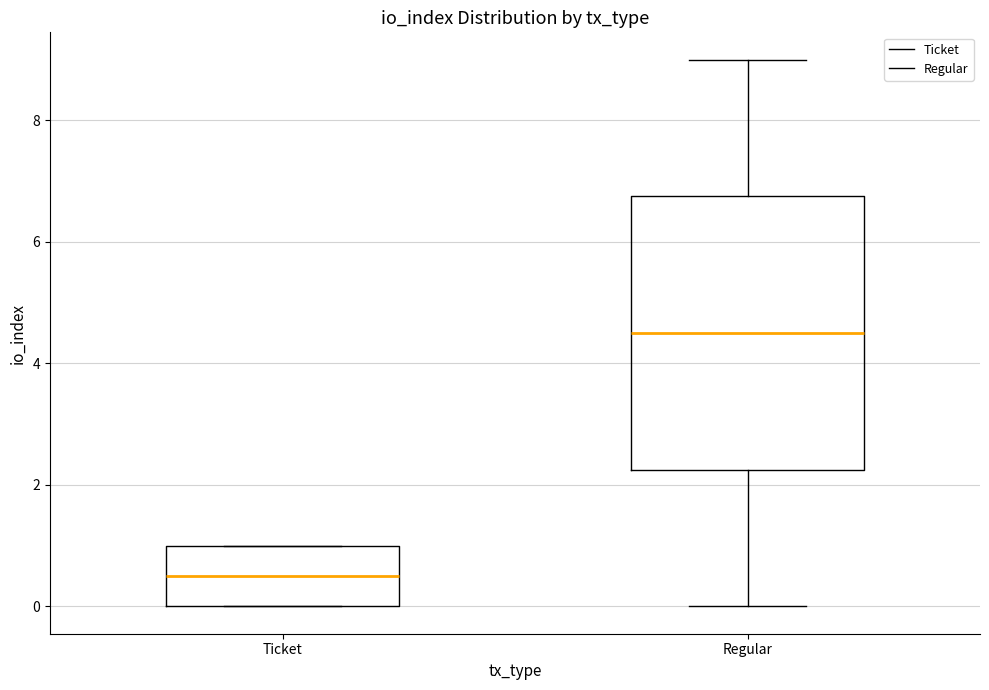

Reading left to right, read every box against the y-axis: the position of its median line, the range the box covers, and the ends of its whiskers. The values are not printed on the chart, so give them approximately, as read against the axis.

Ticket: median 0.6, box 0.0 to 1.0, whiskers 0.0 to 1.0
Regular: median 4.6, box 2.2 to 6.8, whiskers 0.0 to 9.0